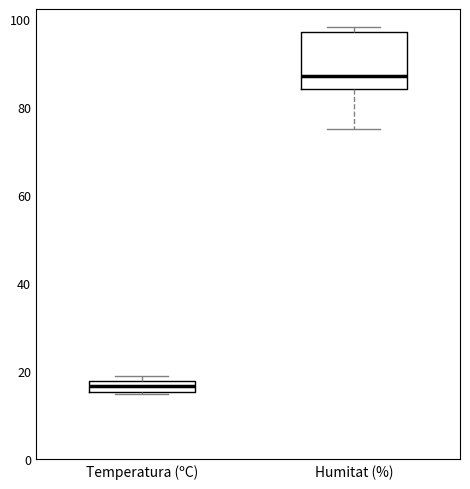

Comparing the boxes themselves (not the whiskers), which one is the tallest?

Humitat (%)